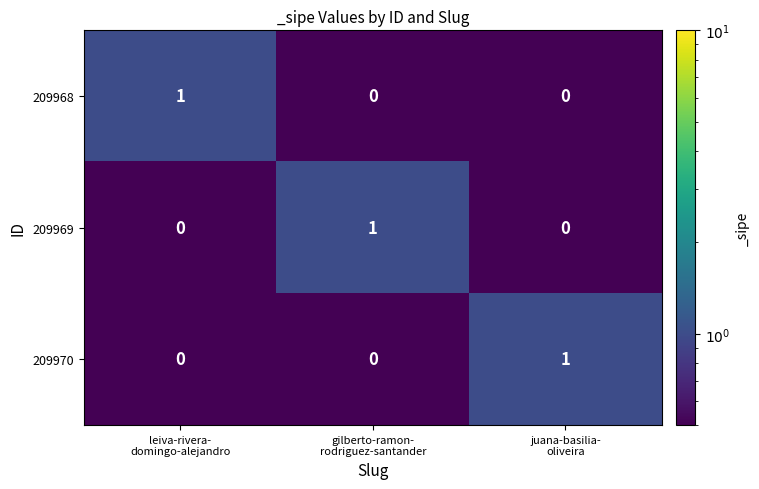

Rank the categories by 209968 value from highest to lowest.

leiva-rivera- domingo-alejandro, gilberto-ramon- rodriguez-santander, juana-basilia- oliveira